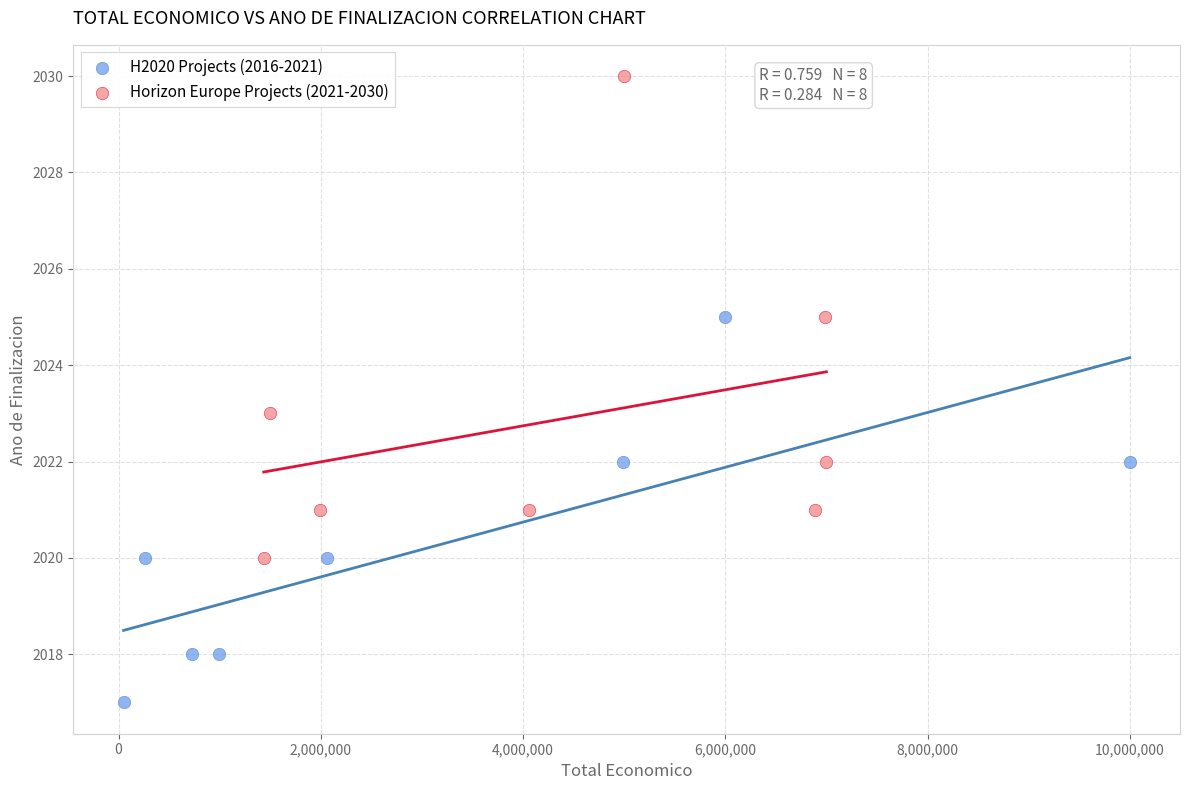

Which series reaches the maximum Y coordinate?

Horizon Europe Projects (2021-2030)